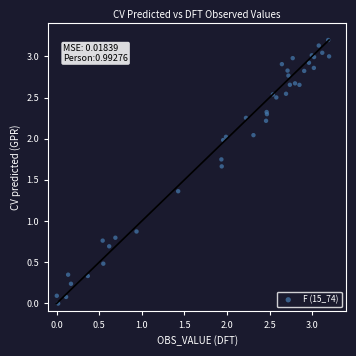

What Y value in the scatter plot is closest to 1?

0.9